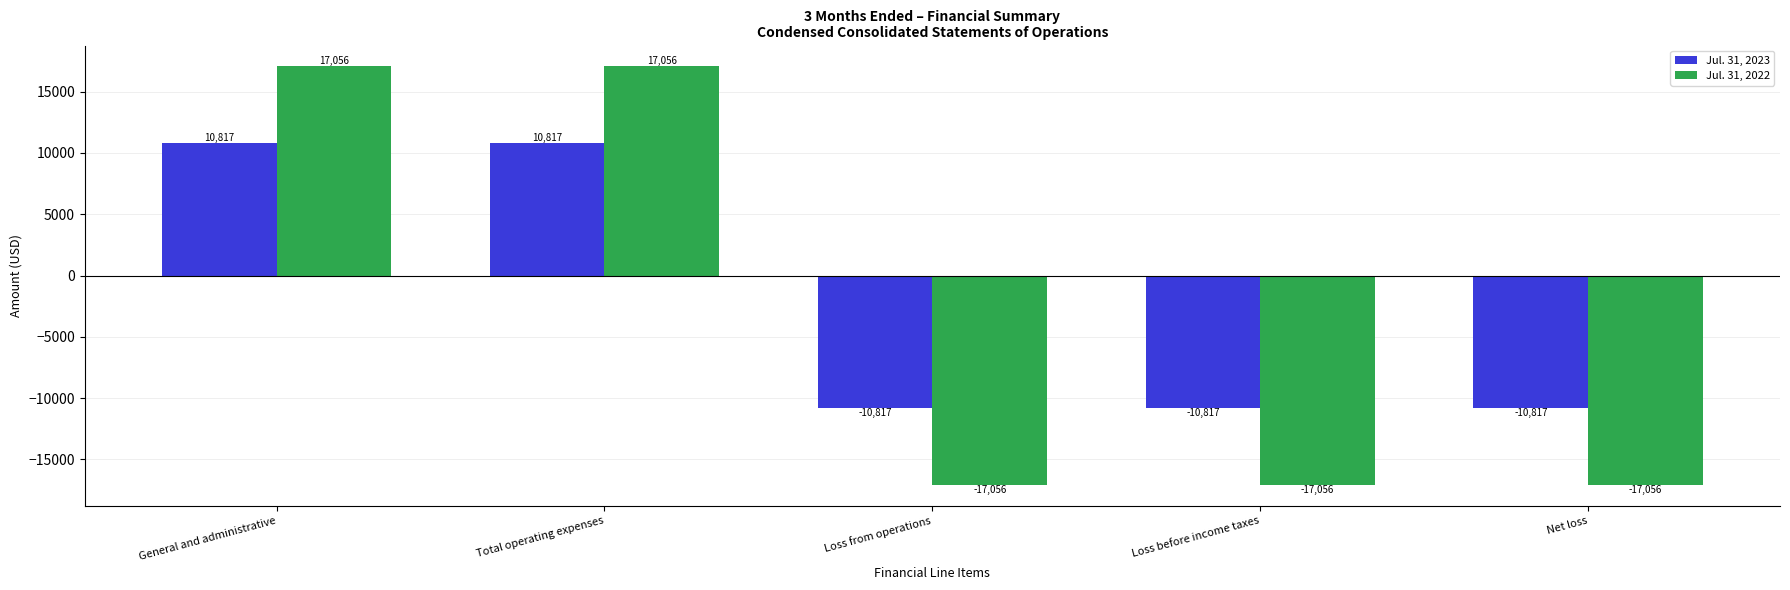

How many bars are there in each group?

2